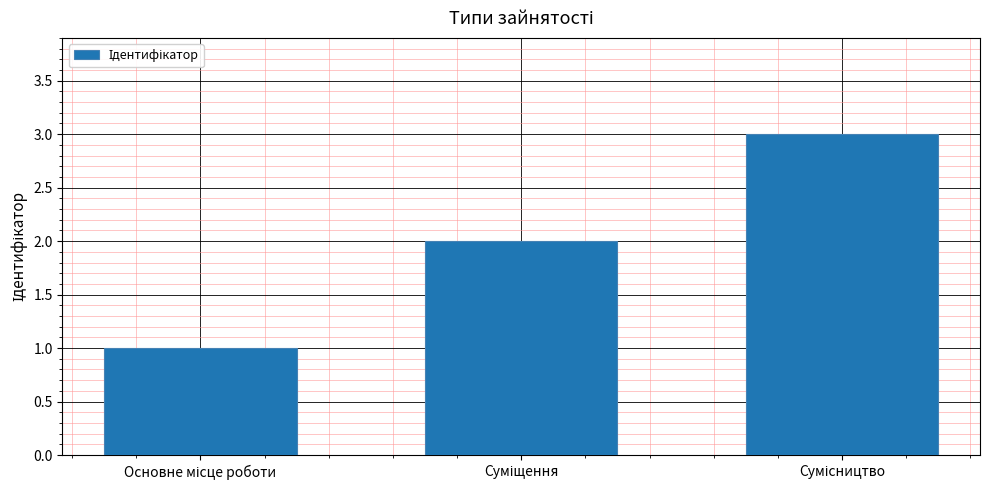

What is the sum of all values?

6